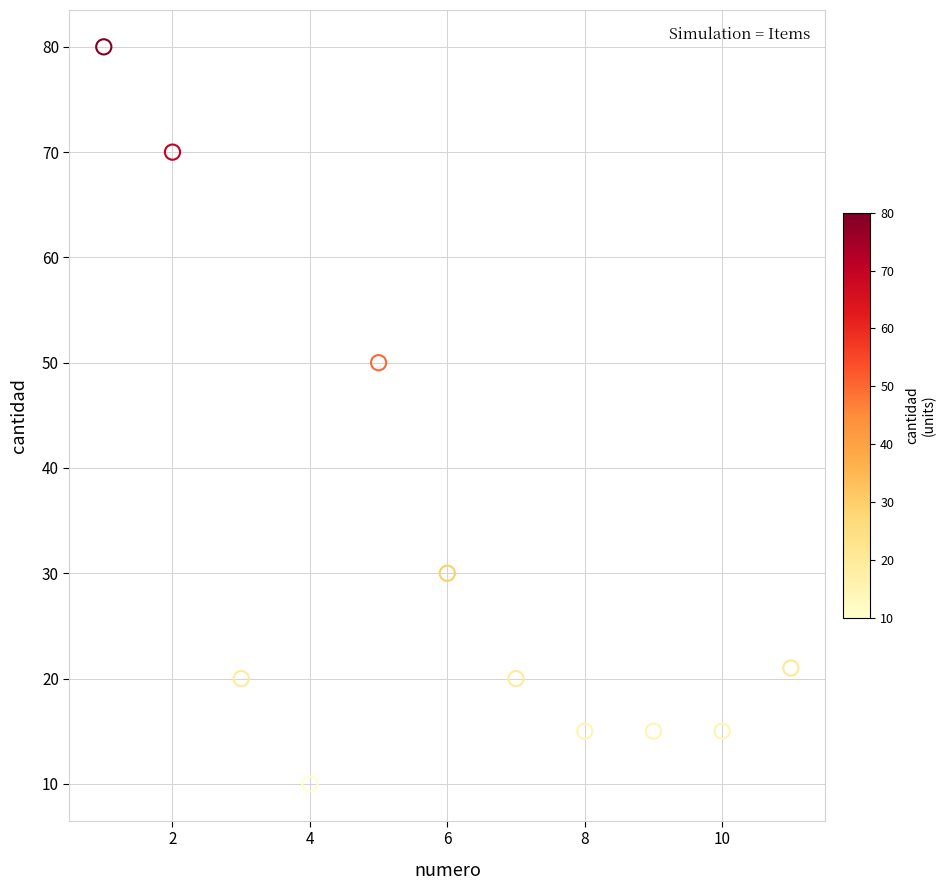

What is the range of X values (max minus min)?

10